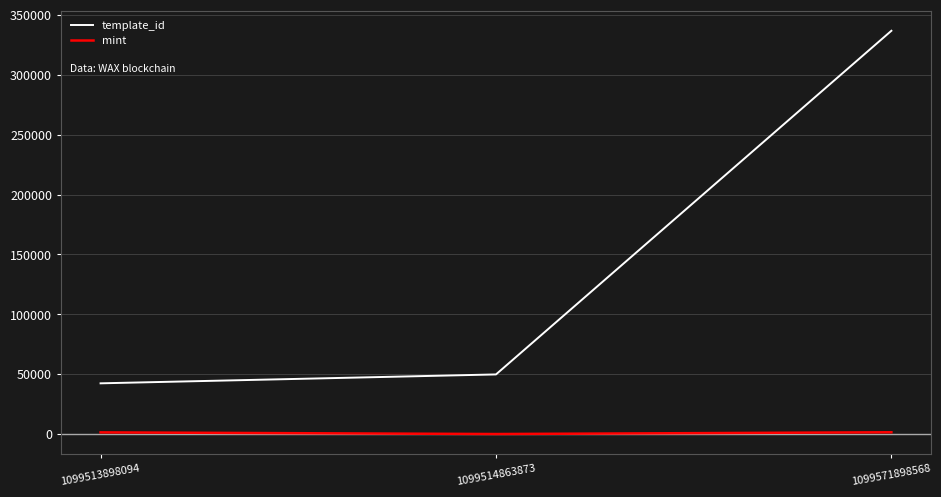

How many distinct data groups are displayed?

2